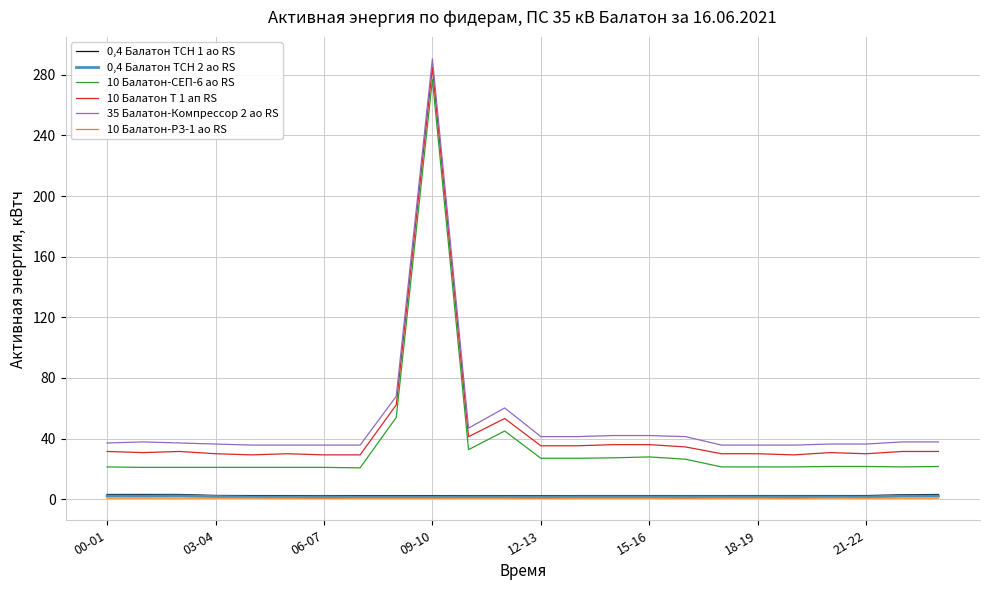

True or false: 10 Балатон Т 1 ап RS and 0,4 Балатон ТСН 2 ао RS intersect in this chart.

False